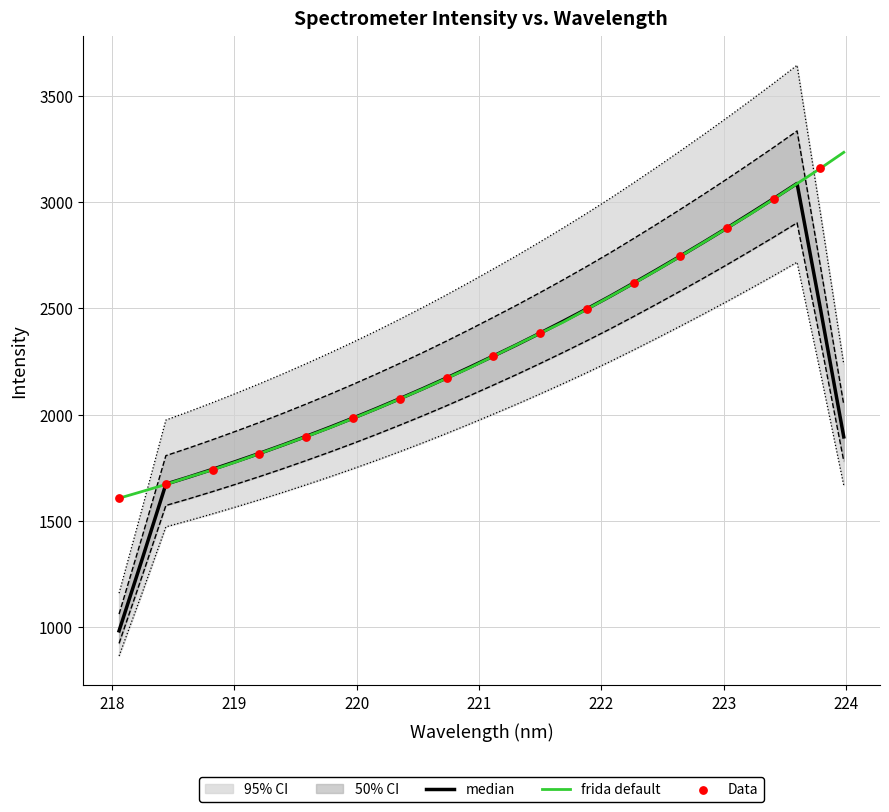

What is the lowest value of the frida default series?

1607.5